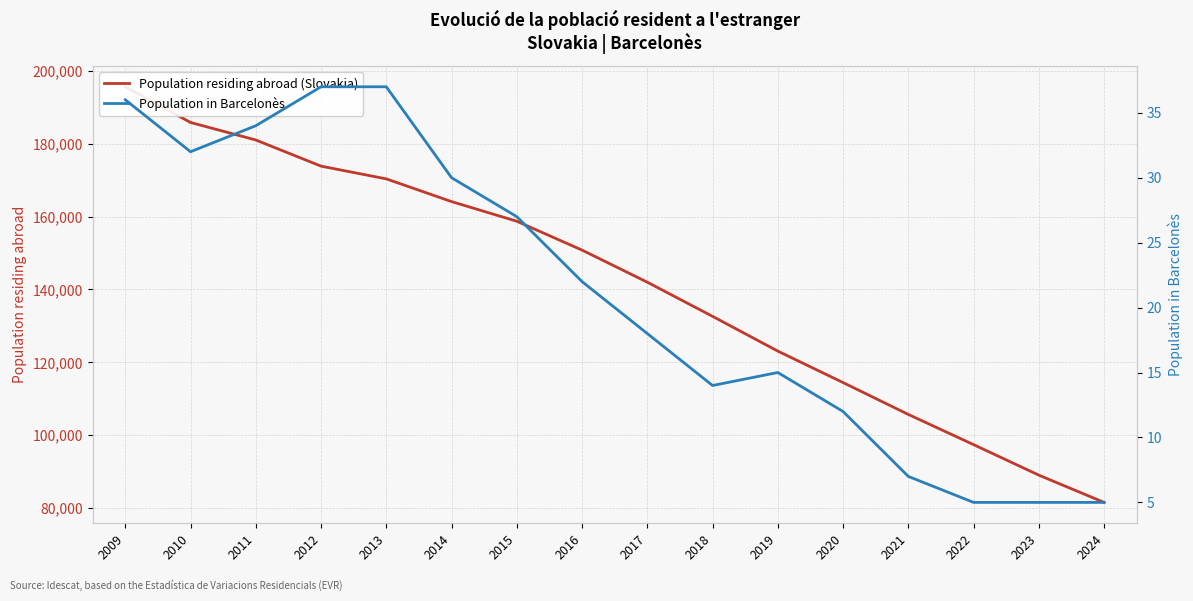

In Population in Barcelonès, how many points are higher than both neighbors (excluding endpoints)?

1